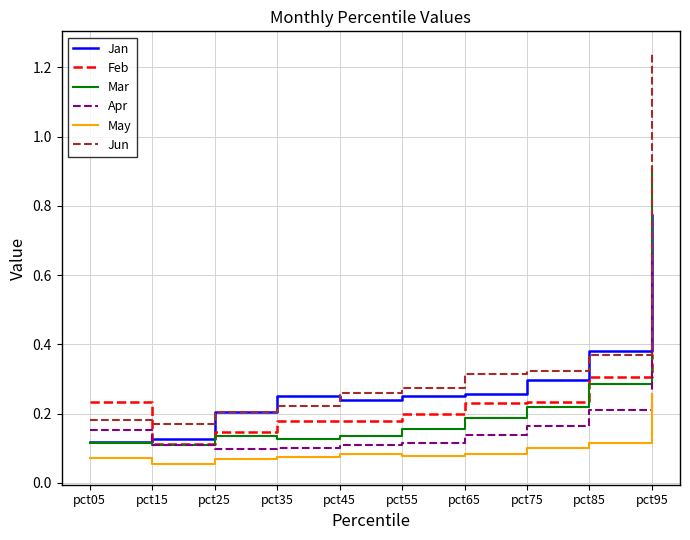

At how many categories does at least one series exceed 1?

1